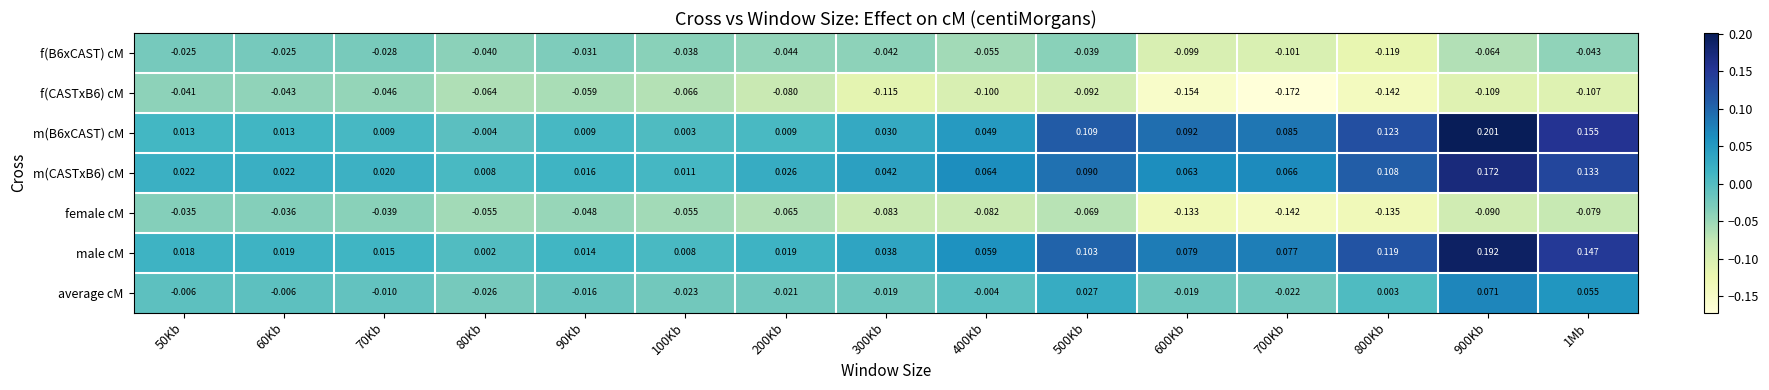

Is the value of f(B6xCAST) cM at 50Kb greater than the value of m(CASTxB6) cM at 600Kb?

No